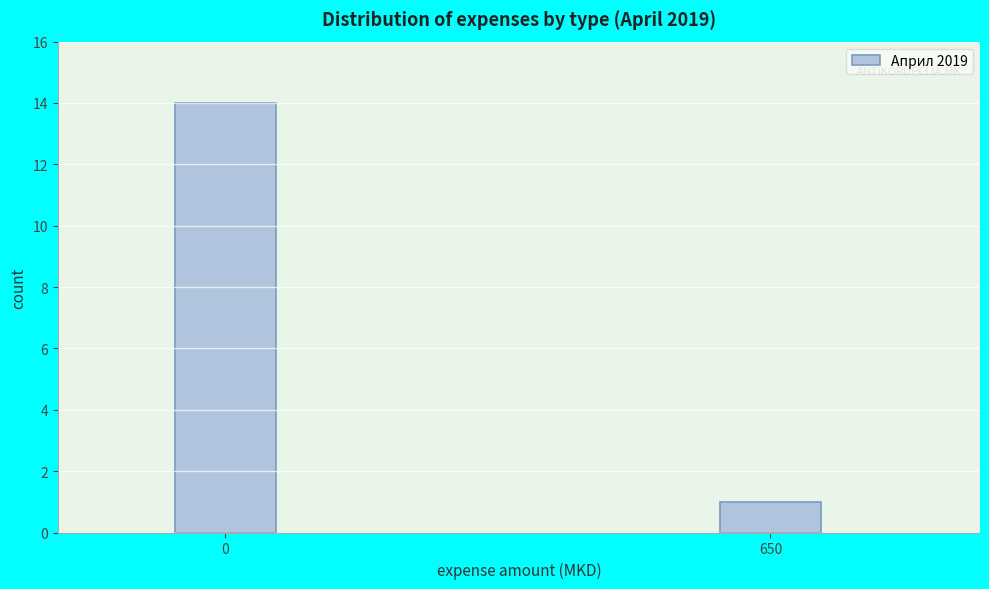

Reading right to left, extract all data points from this chart.

1	14